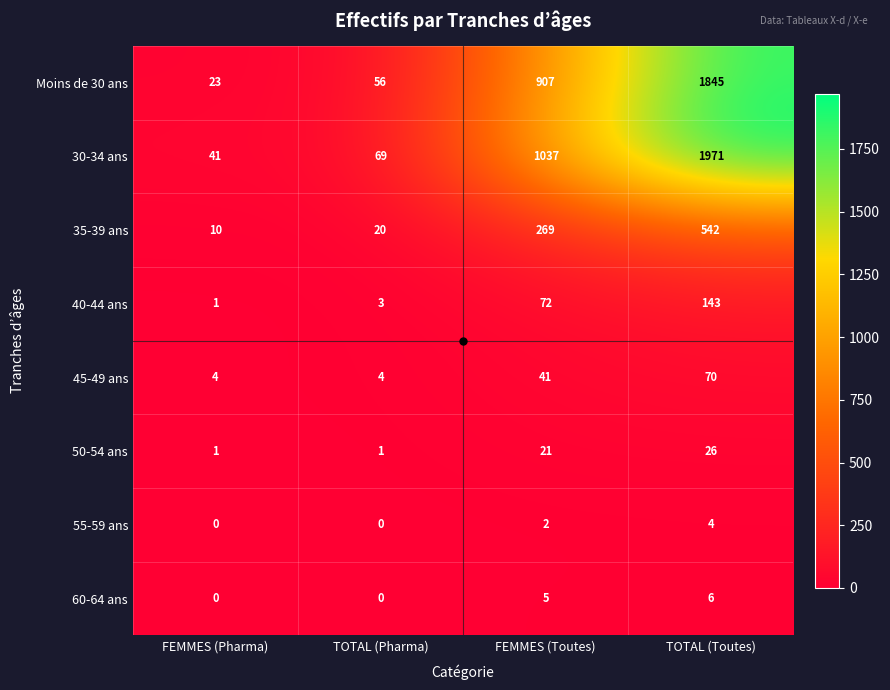

Count the number of data series in this chart.

8